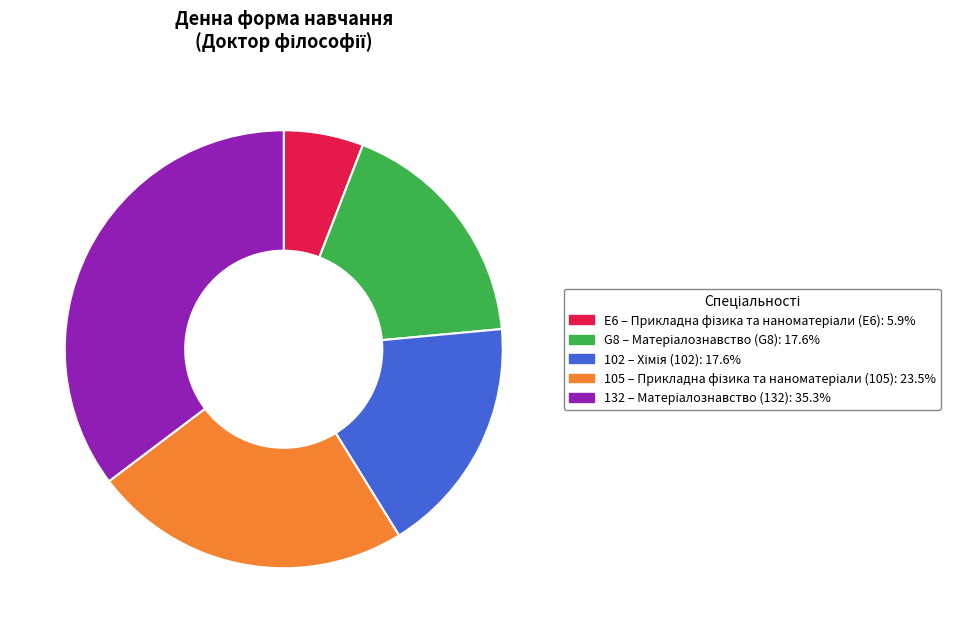

Is there a majority slice in this chart?

No